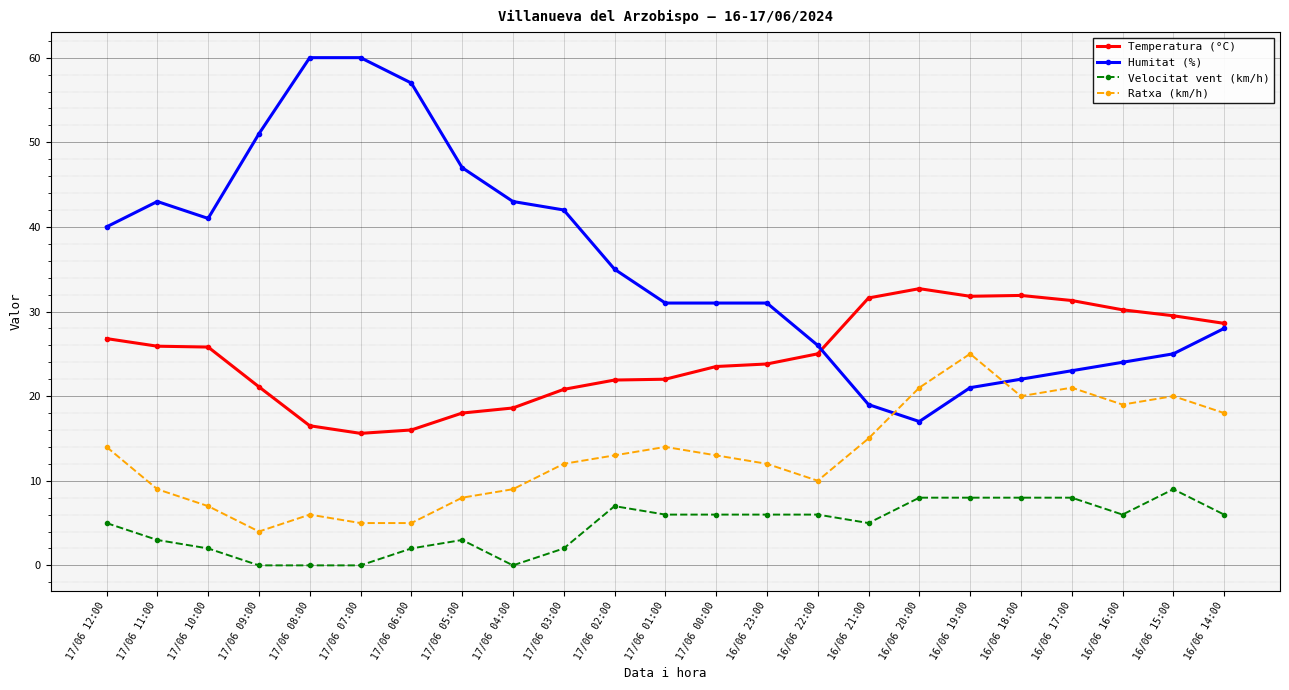

Is this an area chart (filled region under the line)?

No